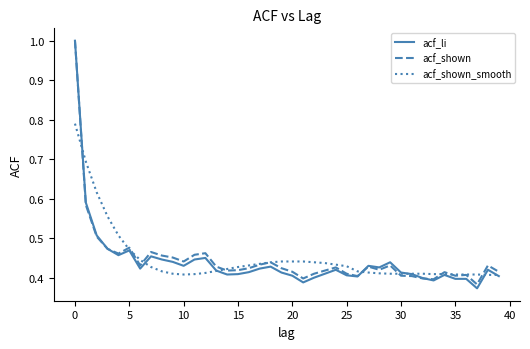

What is the maximum value shown in the chart?

1.0